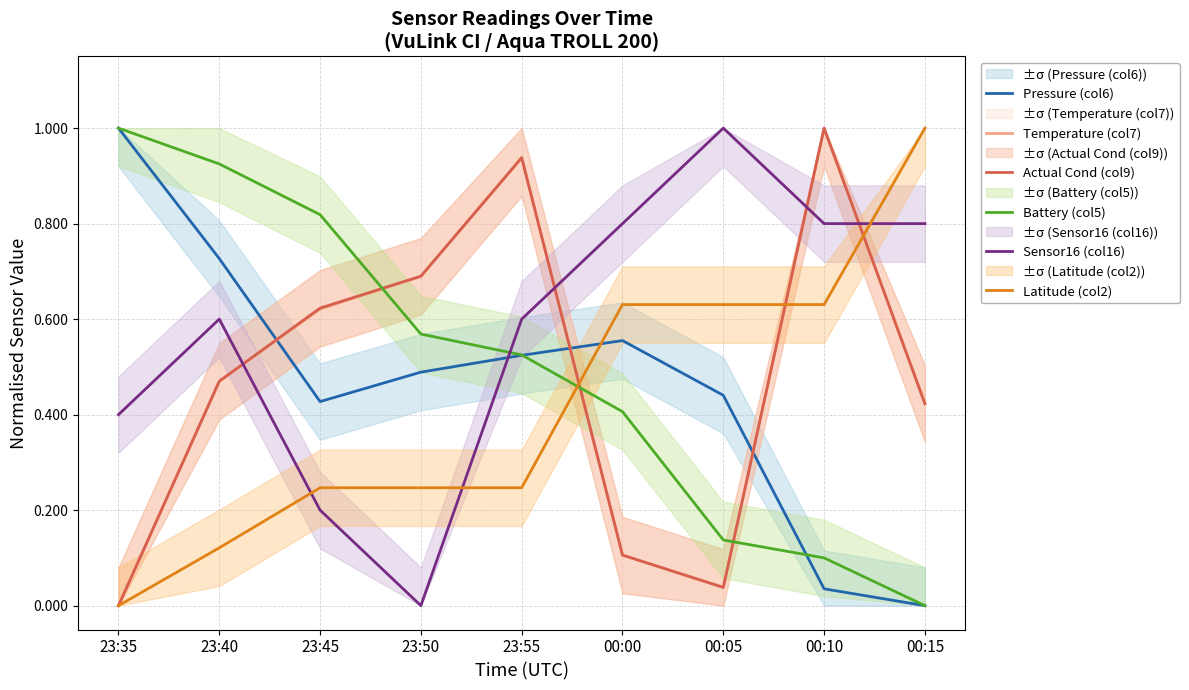

Which series has the largest total across all categories?

Sensor16 (col16)